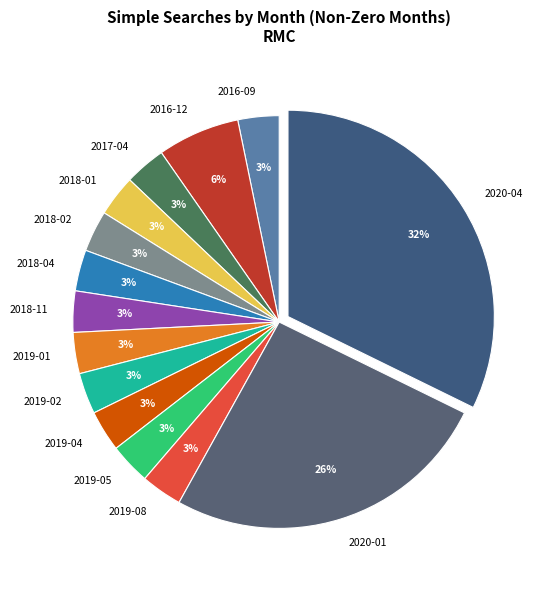

Count the number of slices in the pie.

14